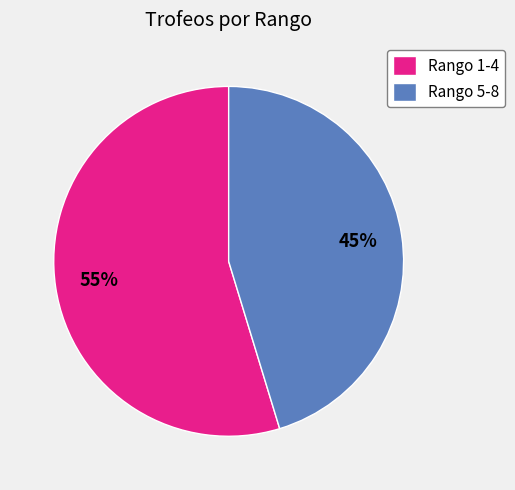

Which has a higher value, Rango 1-4 or Rango 5-8?

Rango 1-4